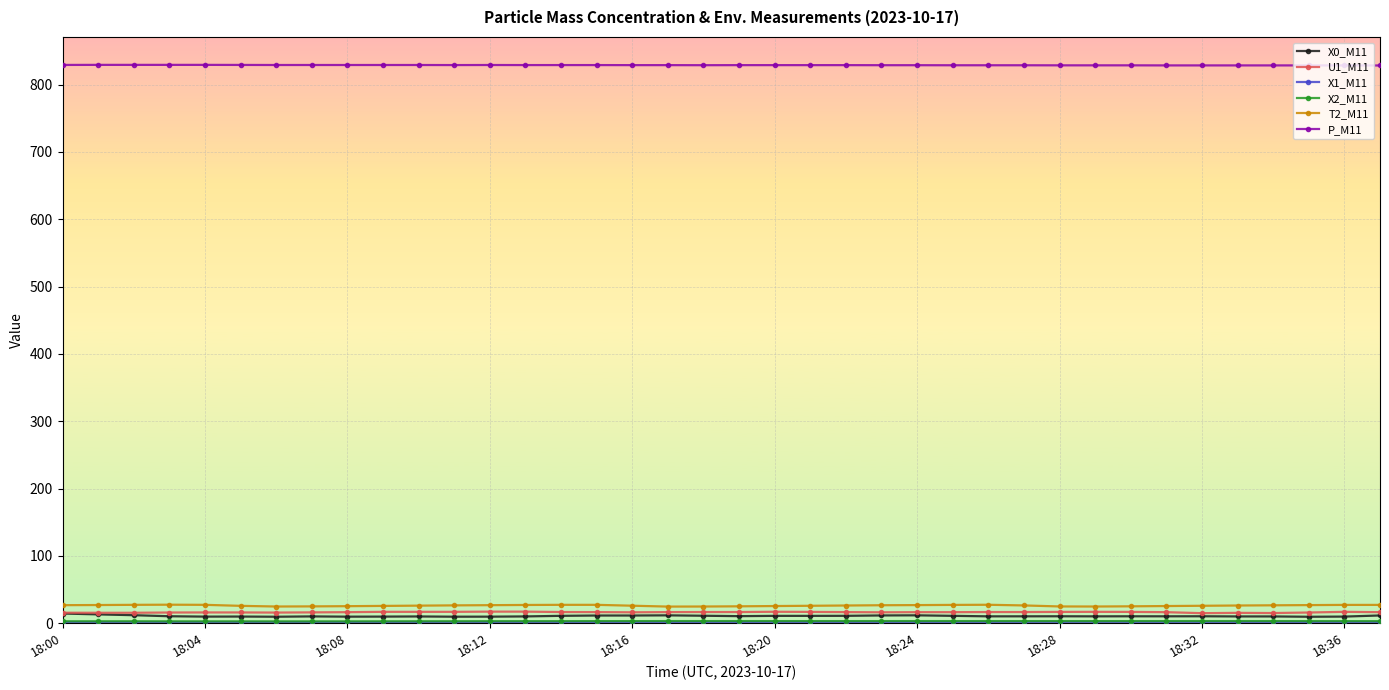

What is the lowest value of the T2_M11 series?

24.7